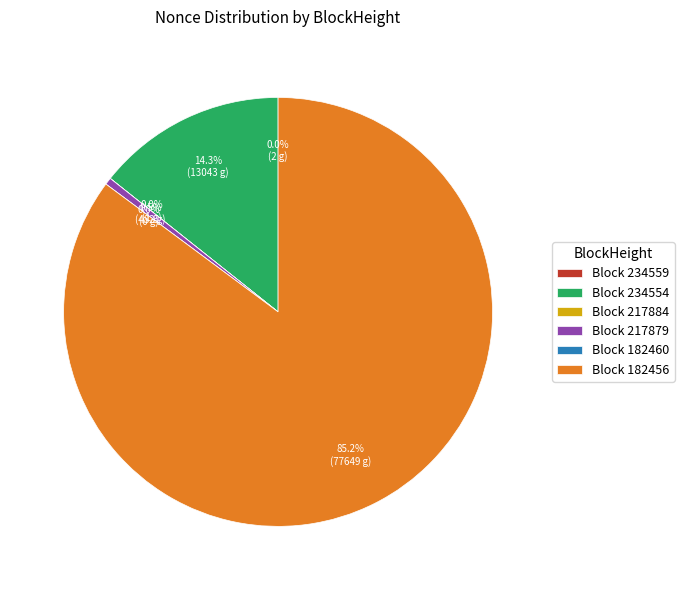

Which category has the smallest portion of the pie?

182460